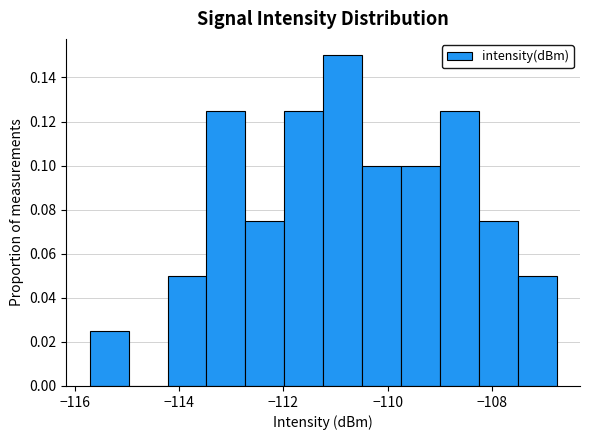

Around what value on the x-axis is the tallest bar? Give the approximate position of its centre, as read against the axis.

-110.8